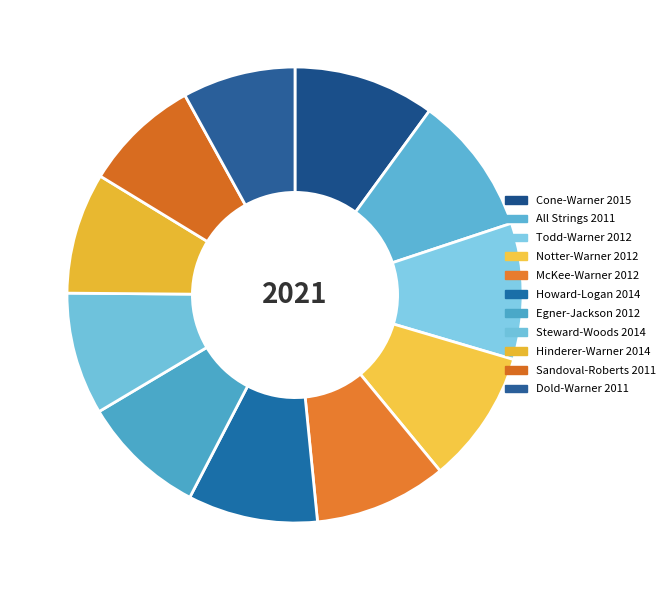

Count the number of slices in the pie.

11